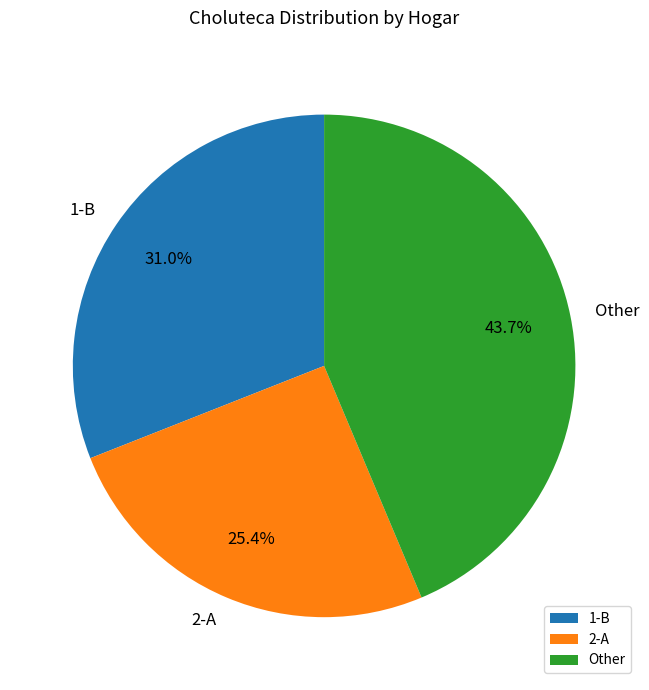

Is there any slice that represents more than half of the pie?

No